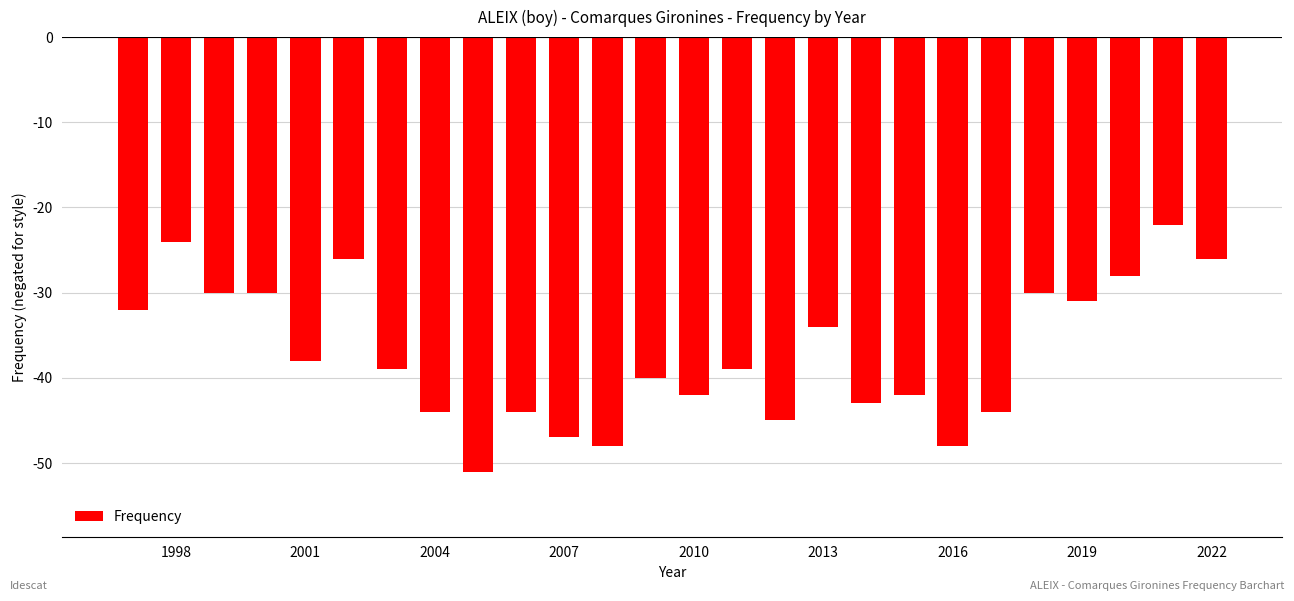

Reading left to right, what are all the values shown in this chart?

-32	-24	-30	-30	-38	-26	-39	-44	-51	-44	-47	-48	-40	-42	-39	-45	-34	-43	-42	-48	-44	-30	-31	-28	-22	-26